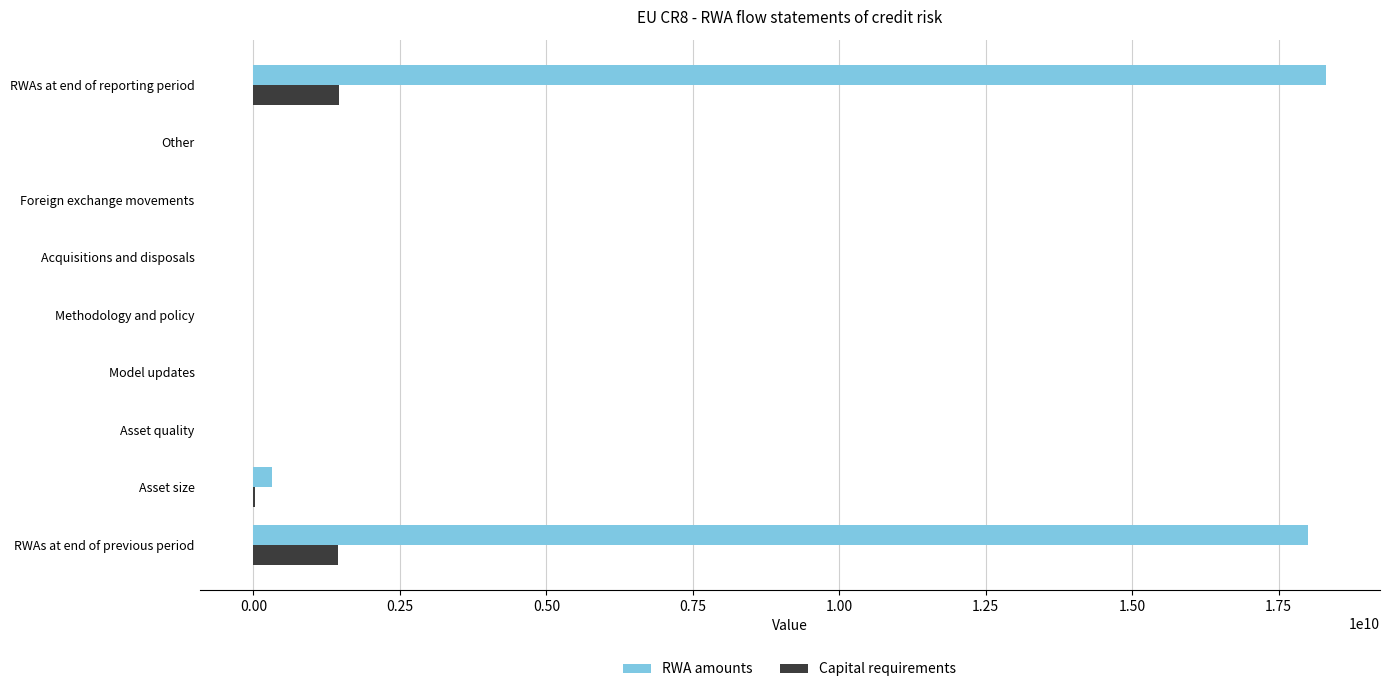

What is the sum of all RWA amounts values?

36629240040